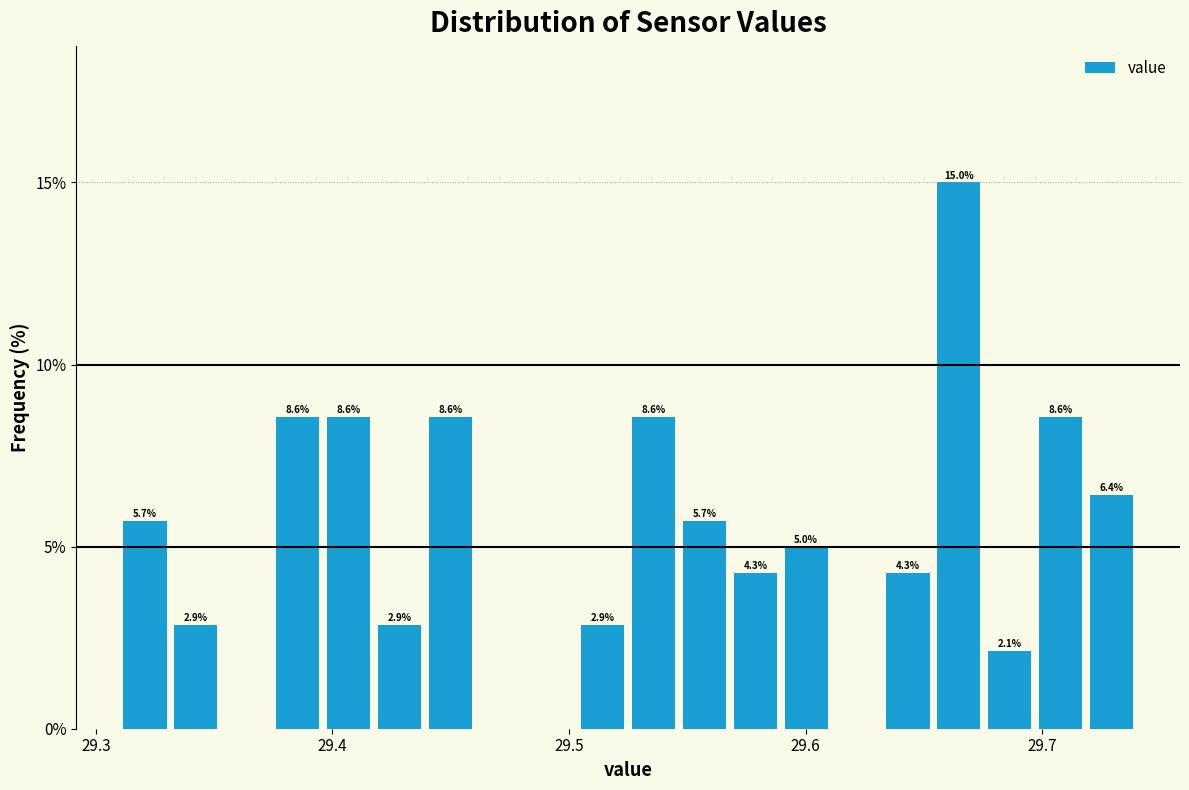

Around what value on the x-axis is the tallest bar? Give the approximate position of its centre, as read against the axis.

29.66